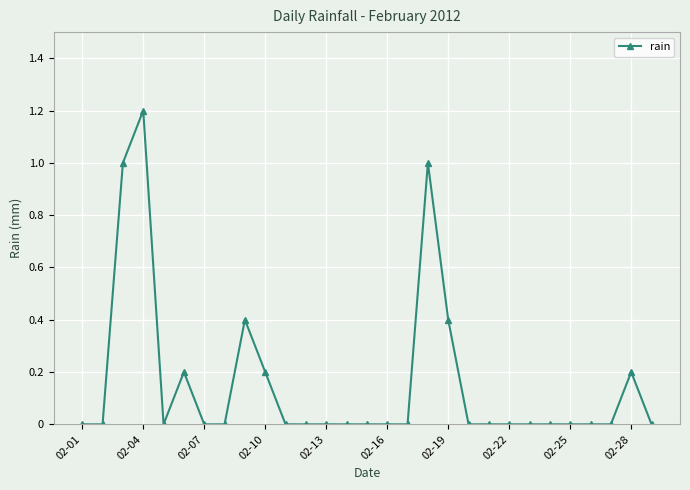

What is the difference between the maximum and minimum values?

1.2